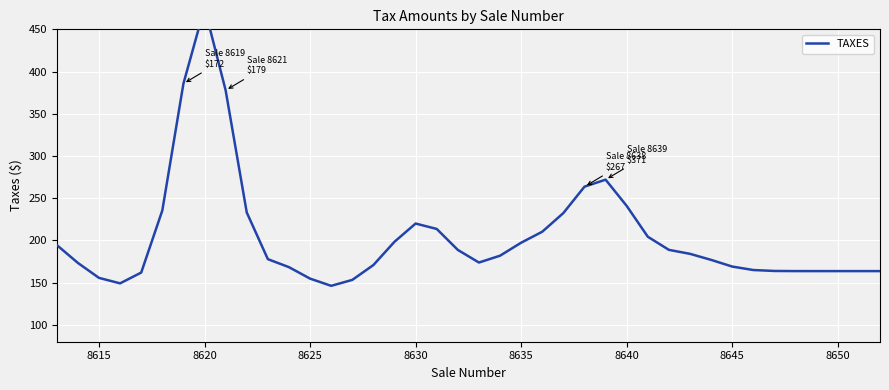

Reading right to left, extract all data points from this chart.

163.6	163.6	163.6	163.6	163.7	163.8	164.9	169.0	176.9	184.1	188.8	204.4	240.8	272.0	263.6	232.4	210.3	197.3	181.9	173.8	188.7	213.6	220.0	198.4	170.8	153.2	146.2	154.7	168.3	177.8	233.1	377.7	475.8	385.7	235.4	161.9	149.1	155.6	173.3	194.5